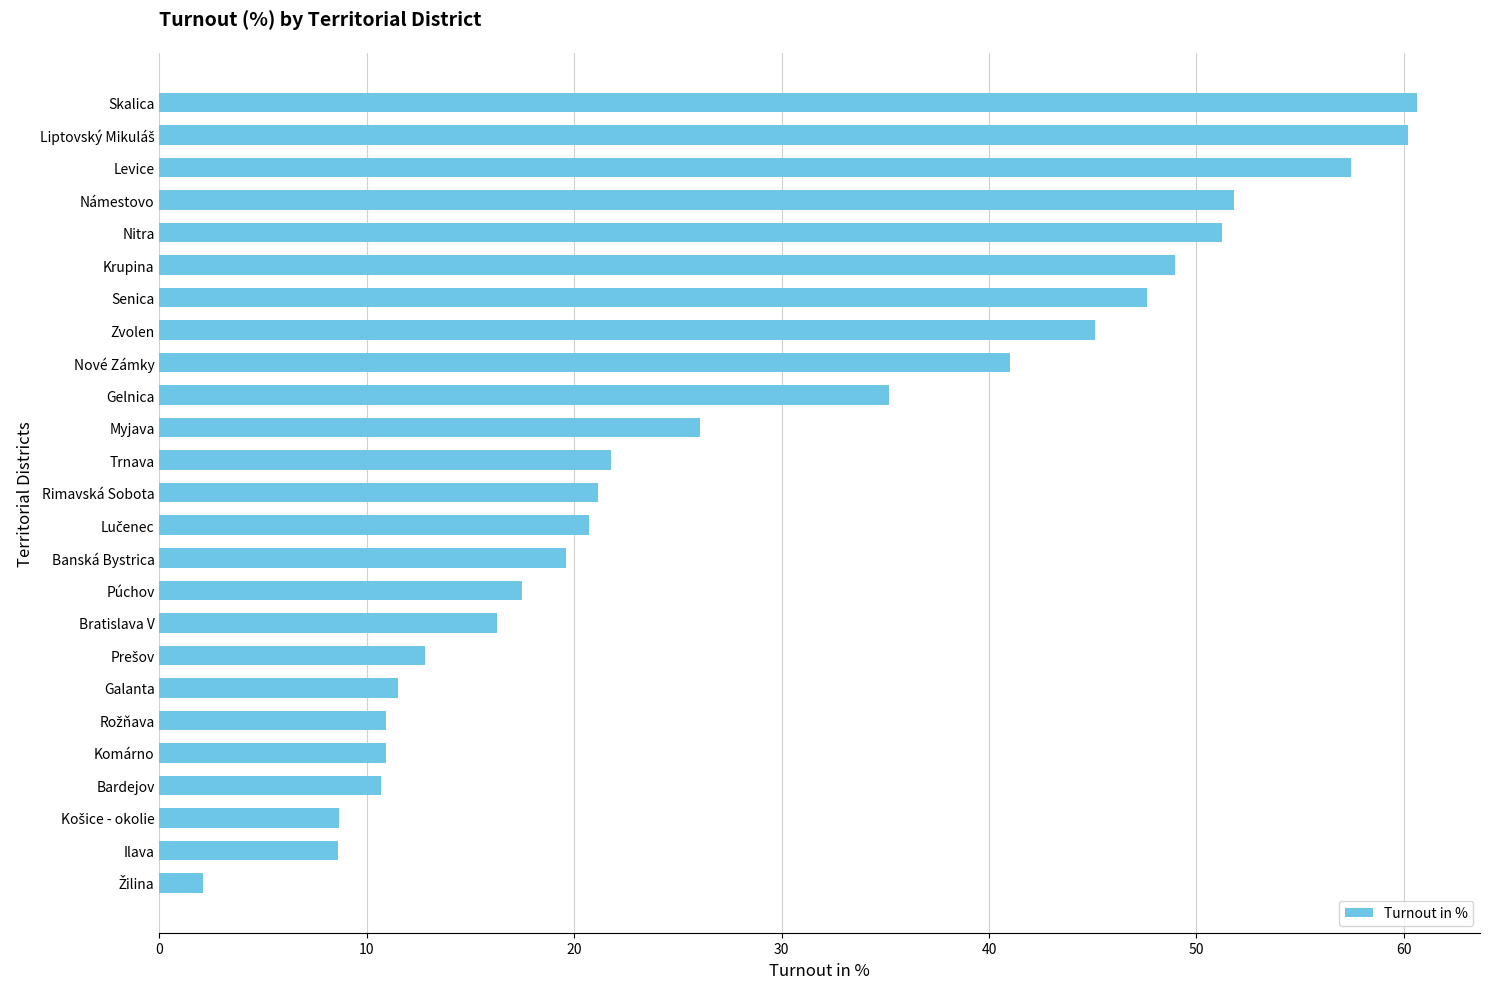

What is the average value?

28.7